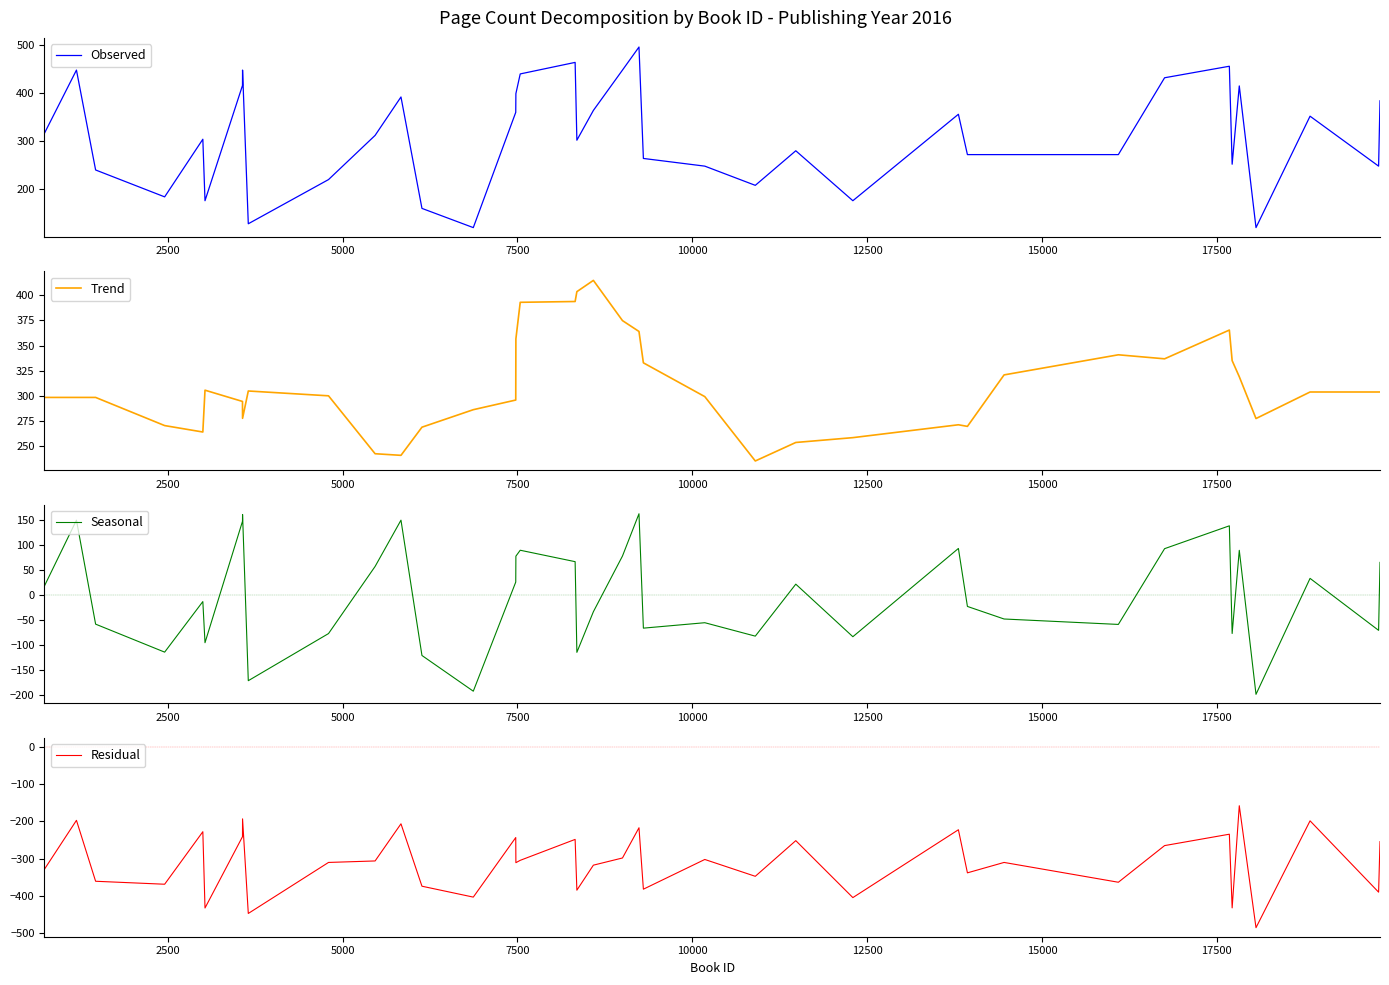

What is the maximum value for Seasonal?

163.1